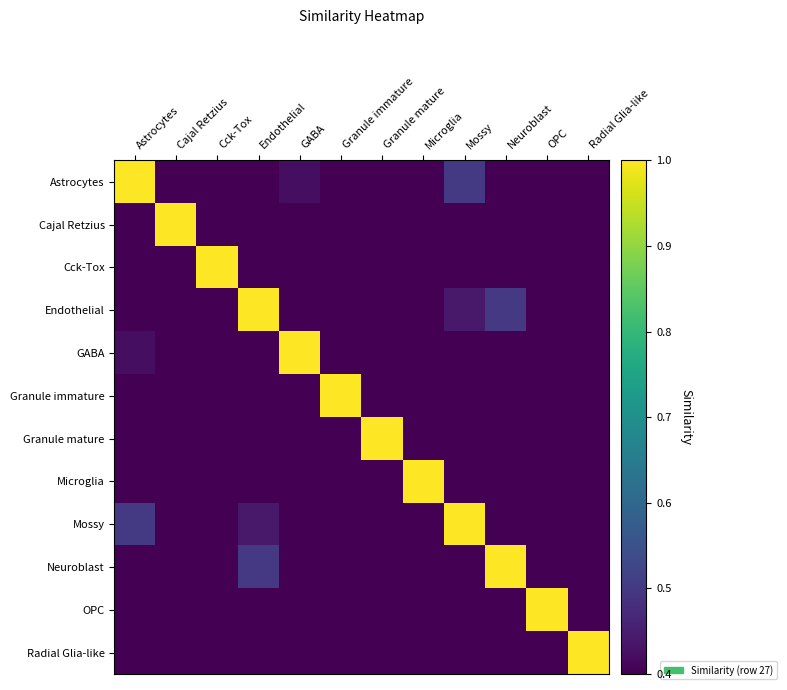

At Astrocytes, list the series in order from smallest to largest.

Endothelial, Granule immature, Granule mature, Microglia, Neuroblast, OPC, Cajal Retzius, Radial Glia-like, Cck-Tox, GABA, Mossy, Astrocytes